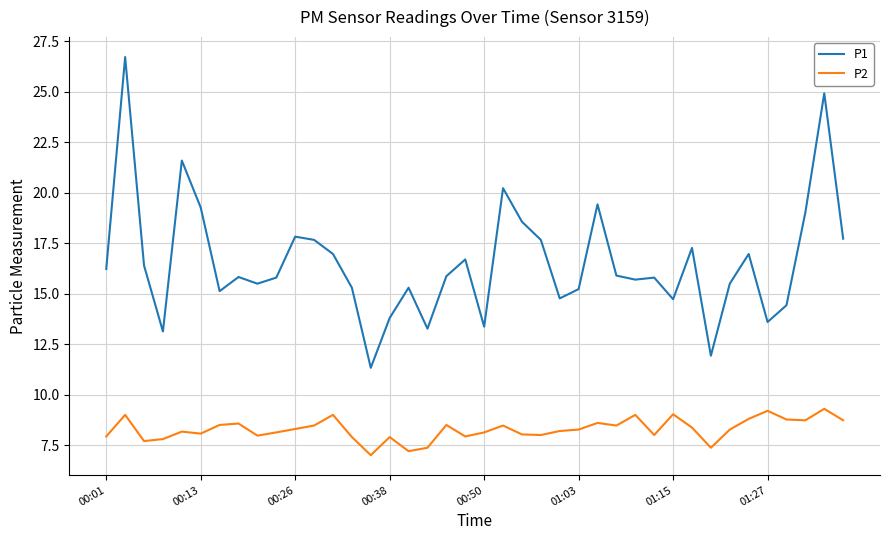

True or false: P2 and P1 cross at least once.

False